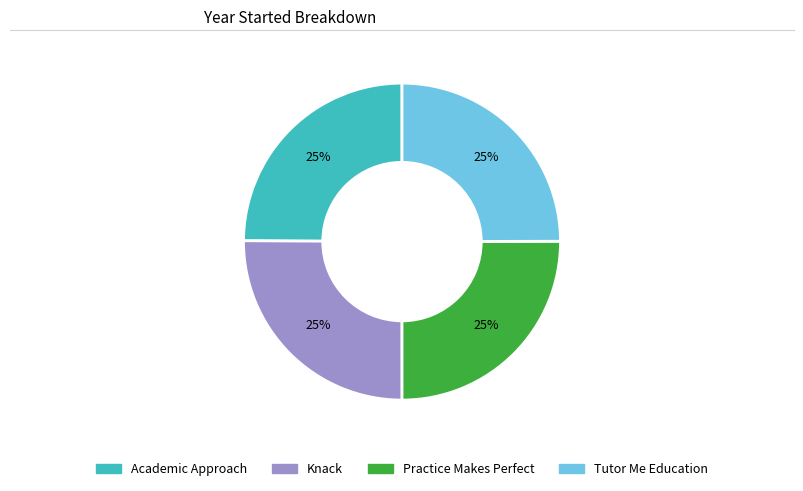

Does Knack represent more than half of the total?

No